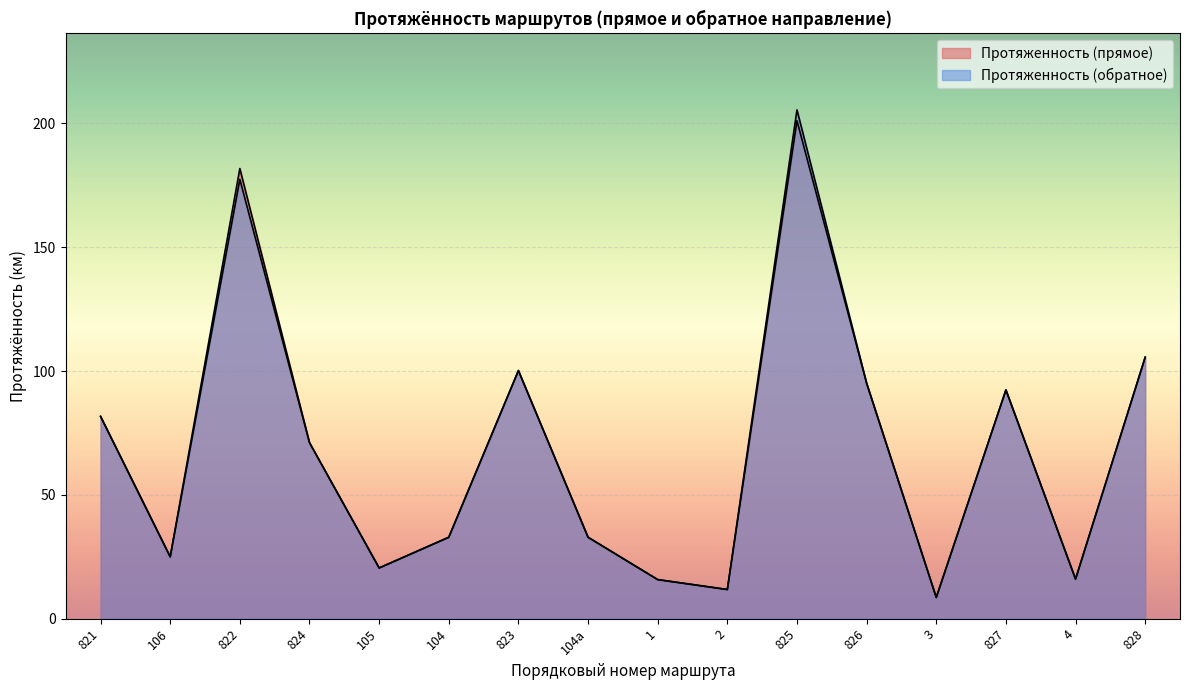

What is the value of the Протяженность (обратное) point at the 16th from the left?

105.6